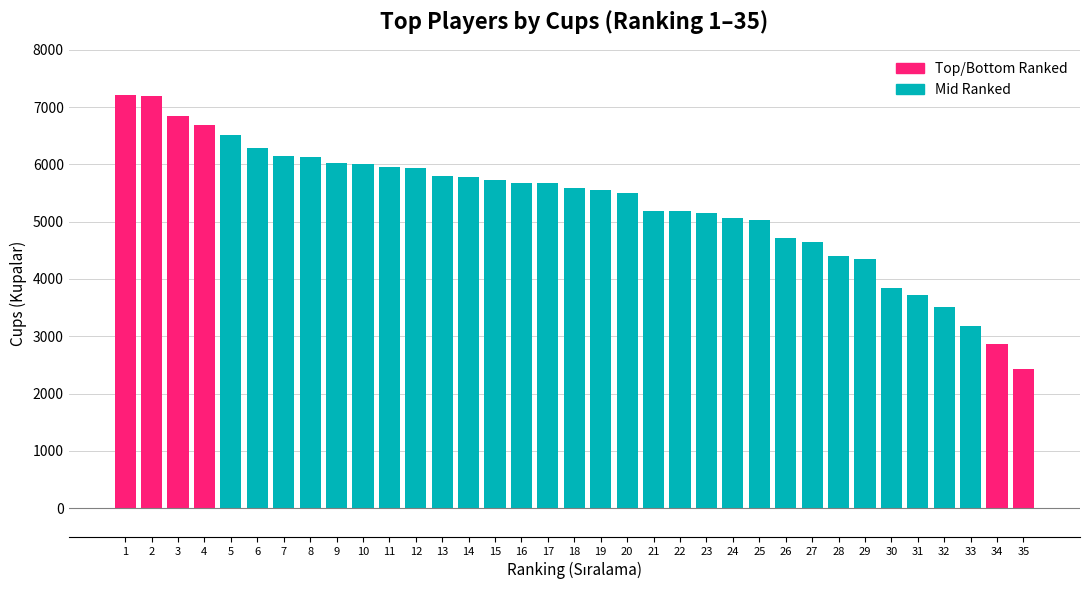

Reading left to right, what are all the values shown in this chart?

7208	7185	6849	6688	6510	6285	6151	6122	6030	6000	5950	5937	5804	5776	5720	5674	5667	5586	5558	5500	5186	5183	5155	5068	5023	4723	4643	4396	4350	3842	3723	3511	3186	2874	2426